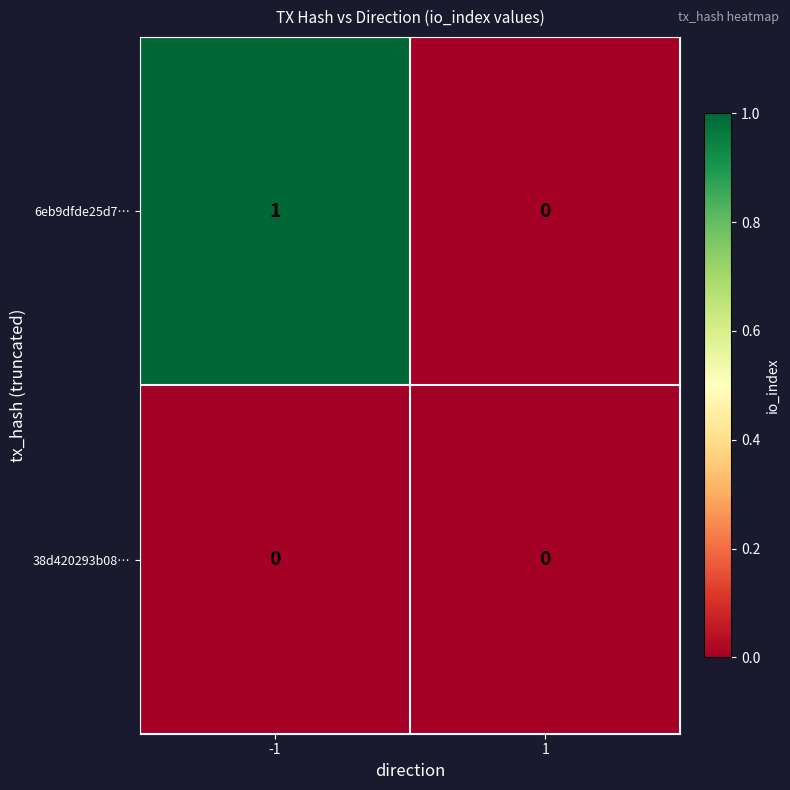

Rank the series by their average value, from lowest to highest.

38d420293b08…, 6eb9dfde25d7…